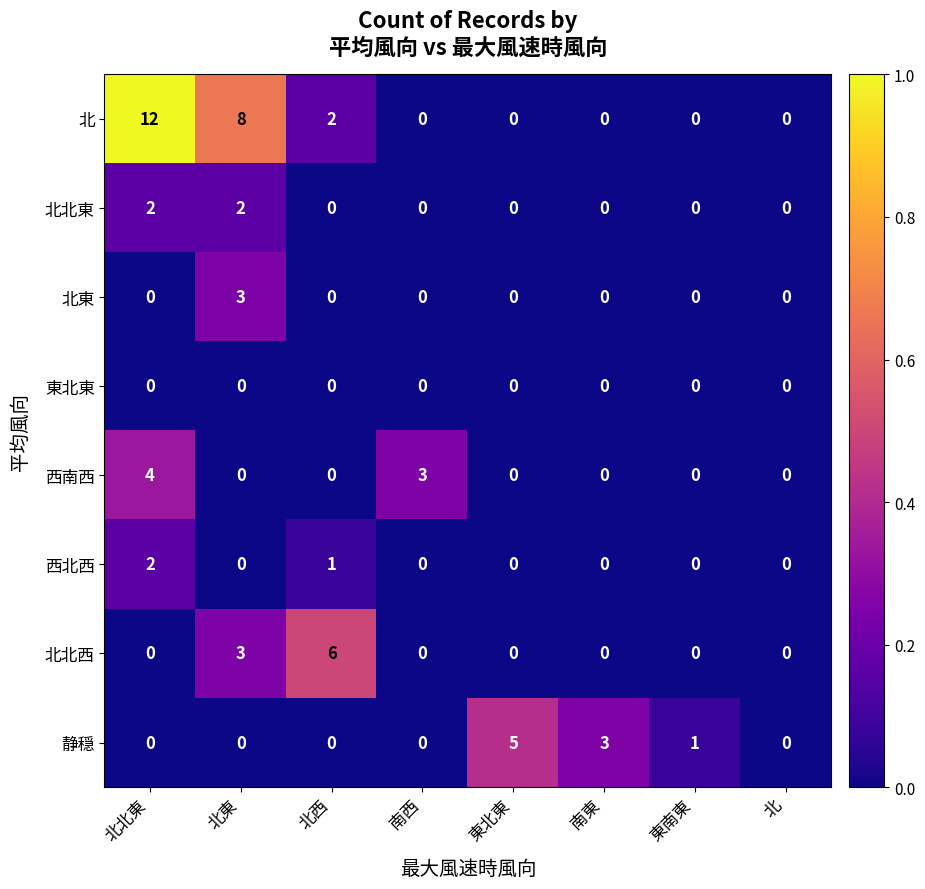

What is the sum of all 北北西 values?

9